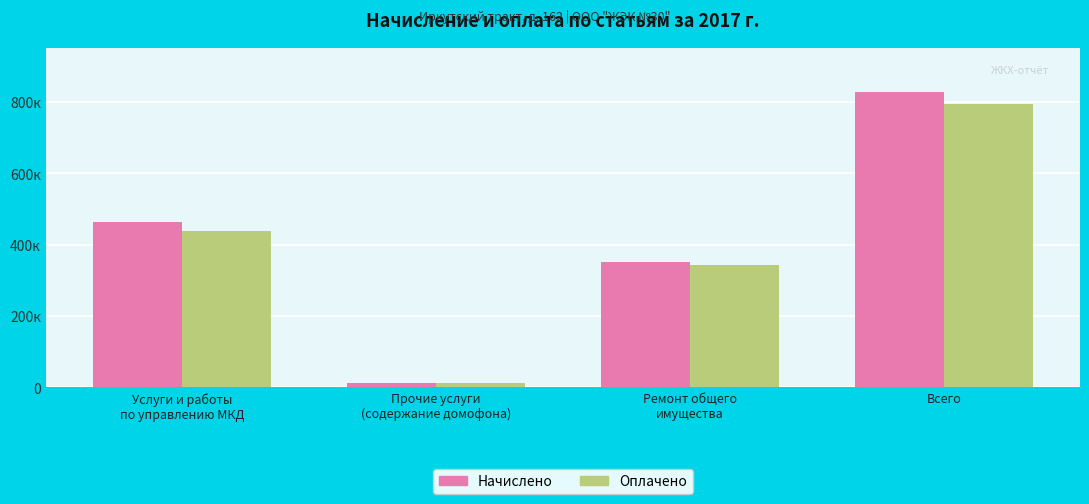

Where does the Оплачено series first go above 438200?

Услуги и работы
по управлению МКД